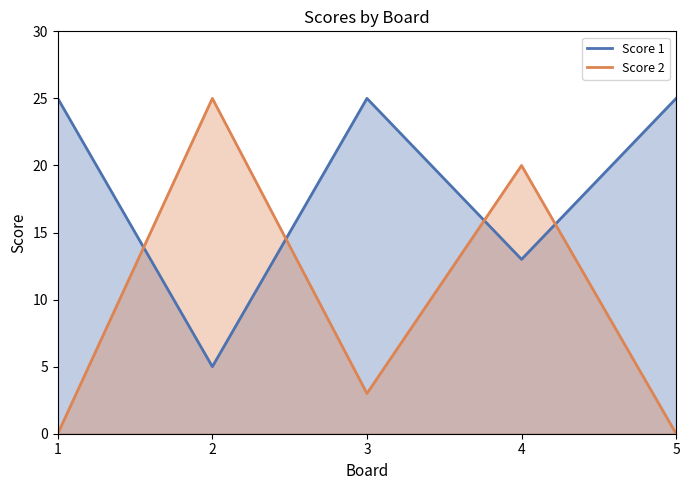

What is the difference between the Score 1 values at 2 and 5?

20